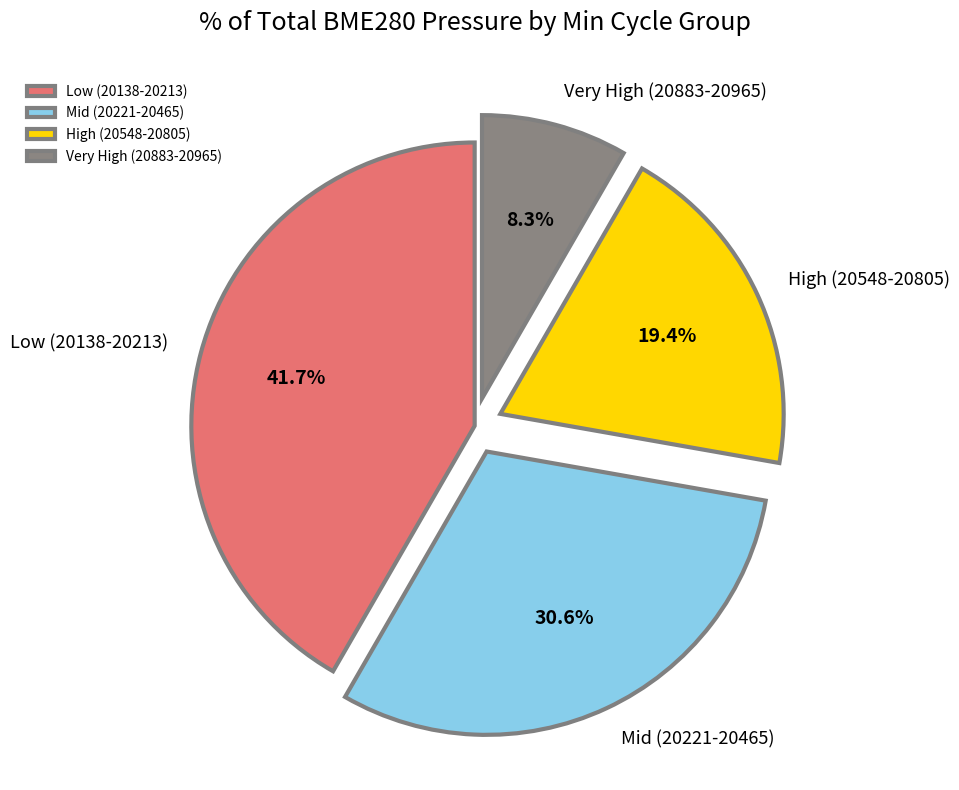

Is there any slice that represents more than half of the pie?

No